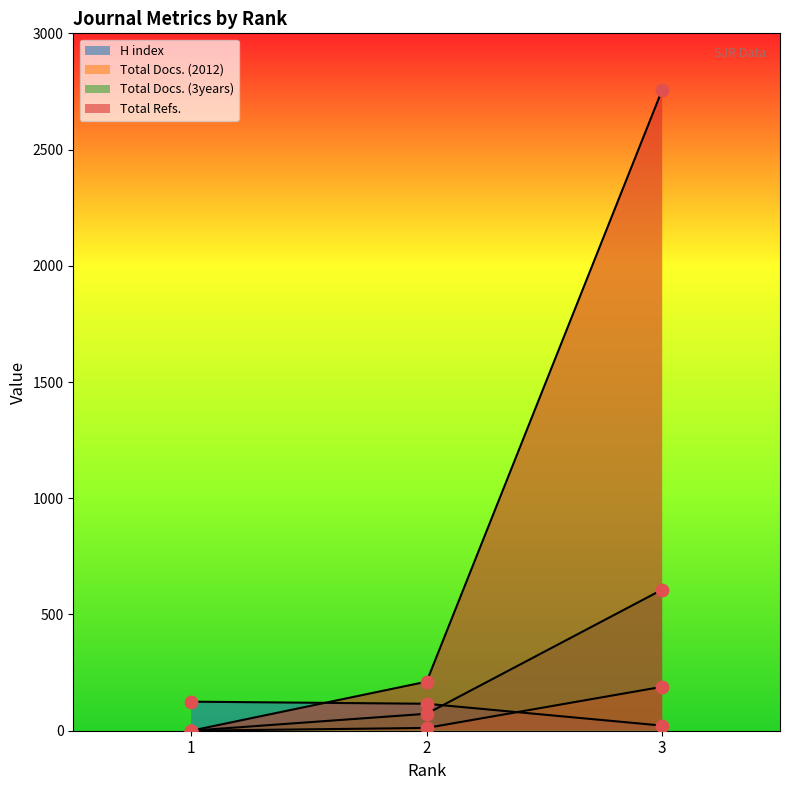

Is the value of Total Docs. (3years) at 1 greater than the value of Total Docs. (2012) at 3?

No